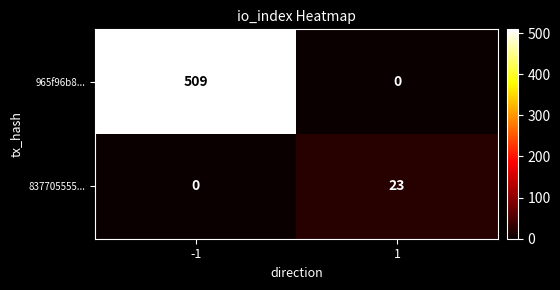

What is the total value across all series at 1?

23